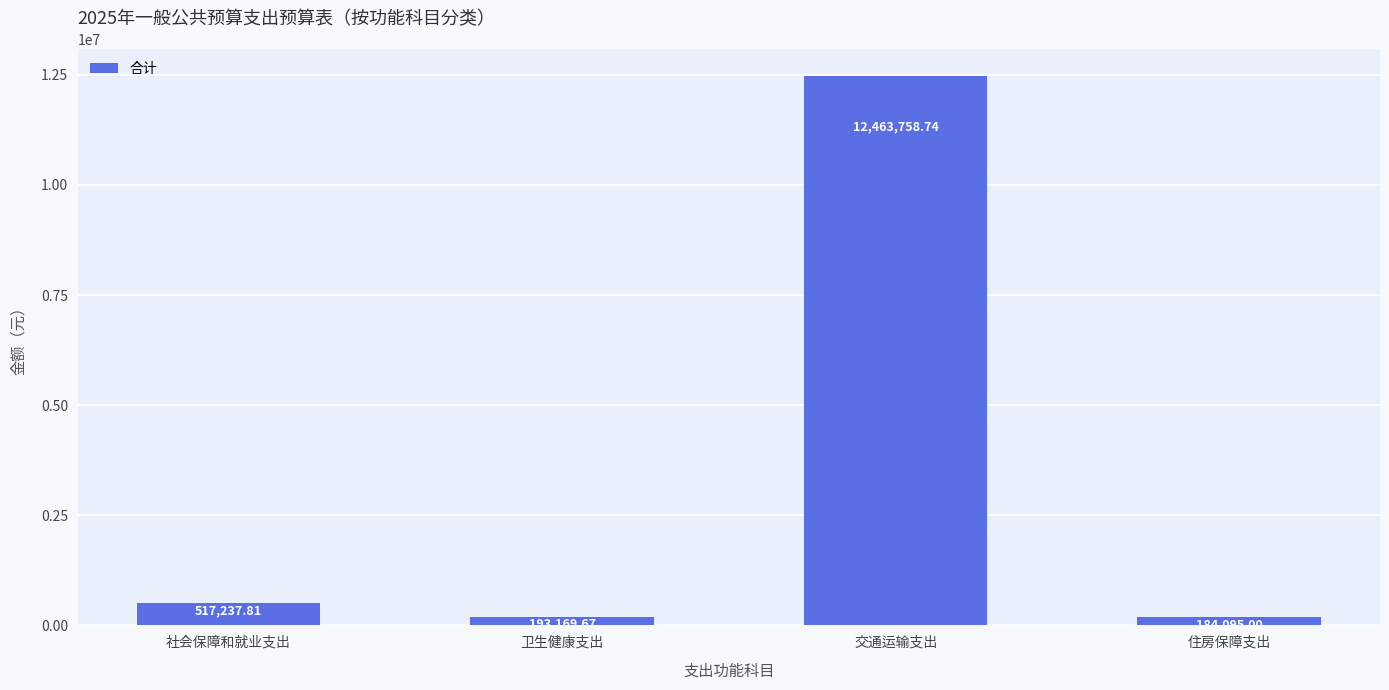

The value at 社会保障和就业支出 is 517237.8. True or false?

True